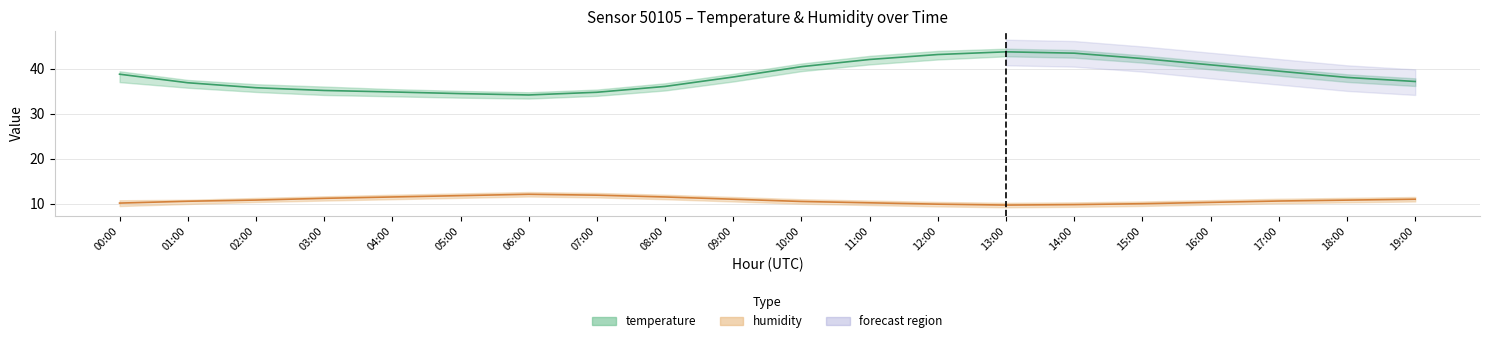

What are all the series names shown in the legend?

temperature, humidity